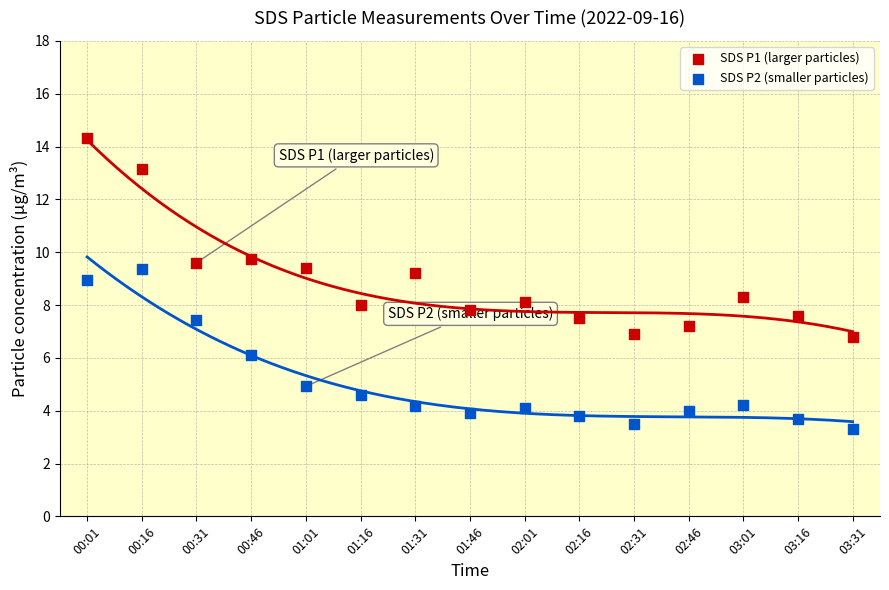

Which series reaches the maximum Y coordinate?

SDS P1 (larger particles)